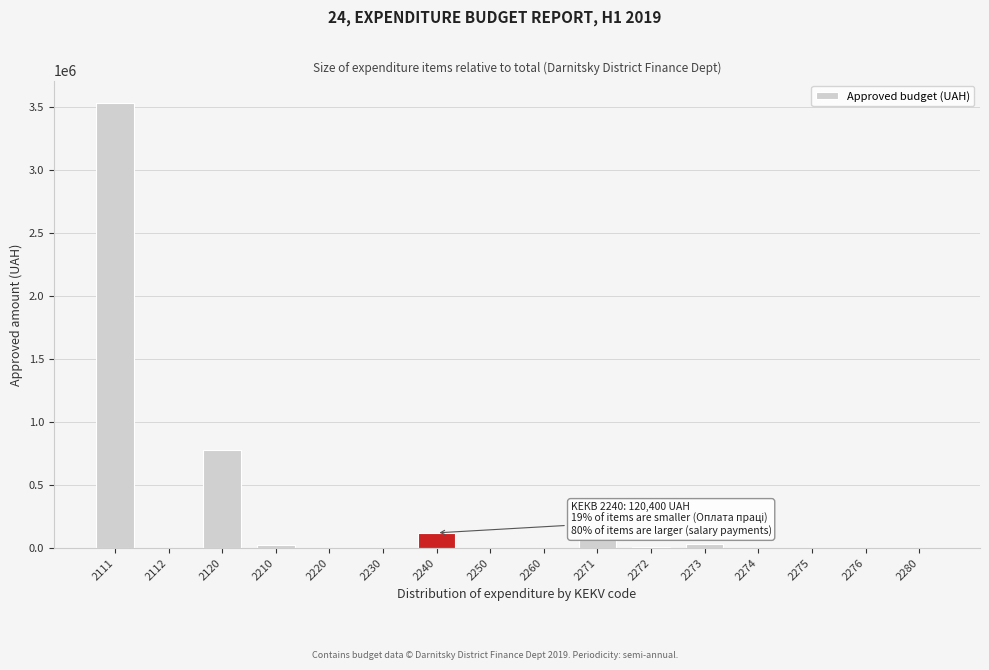

What is the greatest value displayed?

3528900